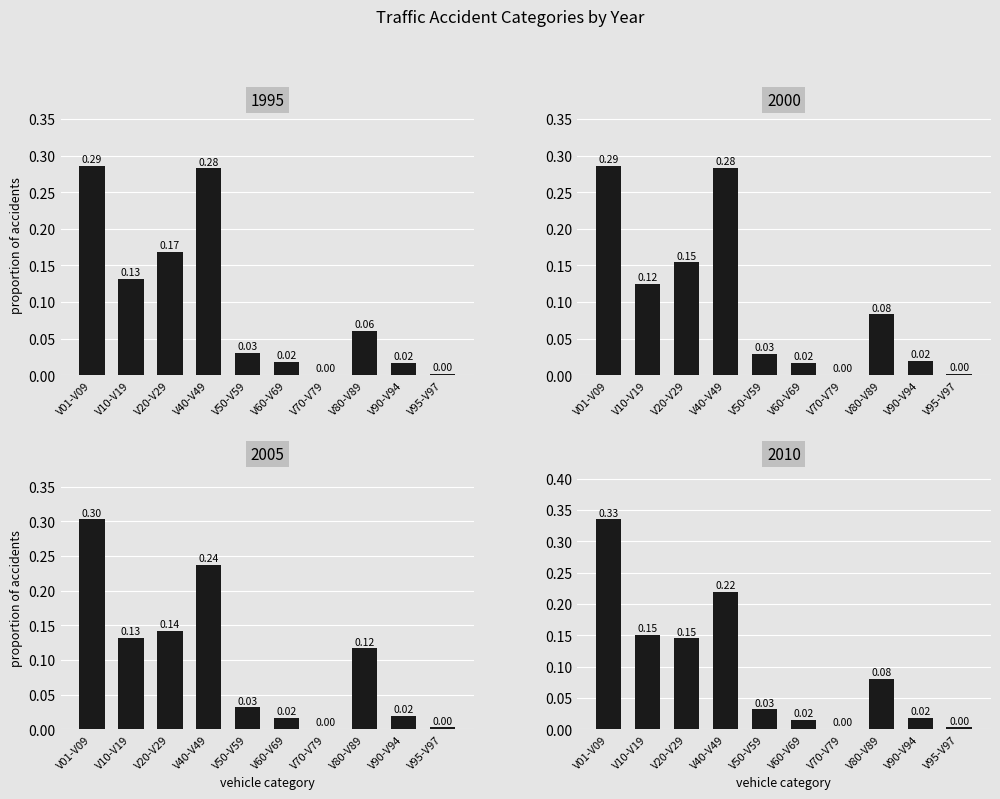

Reading right to left, extract all data points from this chart.

1995: V95-V97=0.0	V90-V94=0.0	V80-V89=0.1	V70-V79=0.0	V60-V69=0.0	V50-V59=0.0	V40-V49=0.3	V20-V29=0.2	V10-V19=0.1	V01-V09=0.3
2000: V95-V97=0.0	V90-V94=0.0	V80-V89=0.1	V70-V79=0.0	V60-V69=0.0	V50-V59=0.0	V40-V49=0.3	V20-V29=0.2	V10-V19=0.1	V01-V09=0.3
2005: V95-V97=0.0	V90-V94=0.0	V80-V89=0.1	V70-V79=0.0	V60-V69=0.0	V50-V59=0.0	V40-V49=0.2	V20-V29=0.1	V10-V19=0.1	V01-V09=0.3
2010: V95-V97=0.0	V90-V94=0.0	V80-V89=0.1	V70-V79=0.0	V60-V69=0.0	V50-V59=0.0	V40-V49=0.2	V20-V29=0.1	V10-V19=0.2	V01-V09=0.3